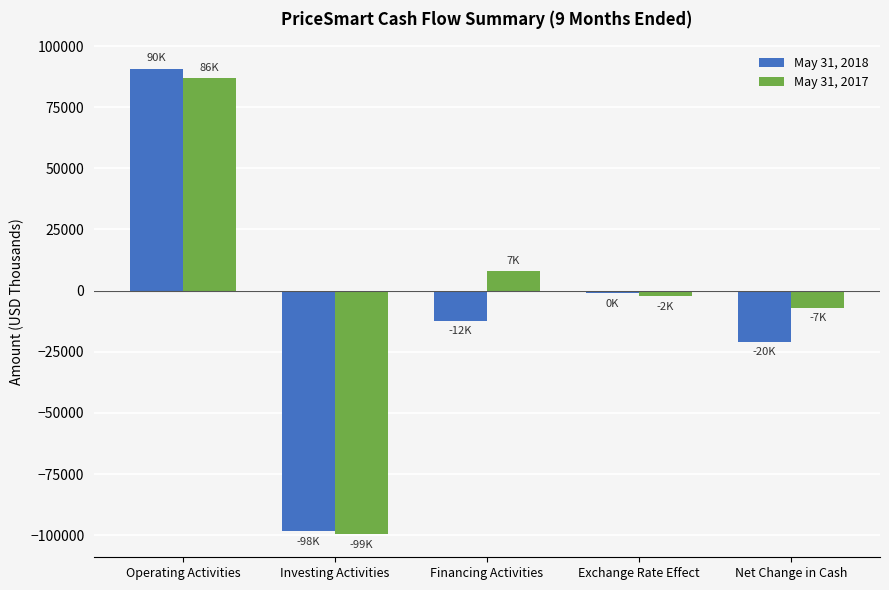

Reading right to left, list all the values displayed in this chart.

May 31, 2018: -20899	-985	-12389	-98290	90765
May 31, 2017: -7029	-2391	7971	-99506	86897